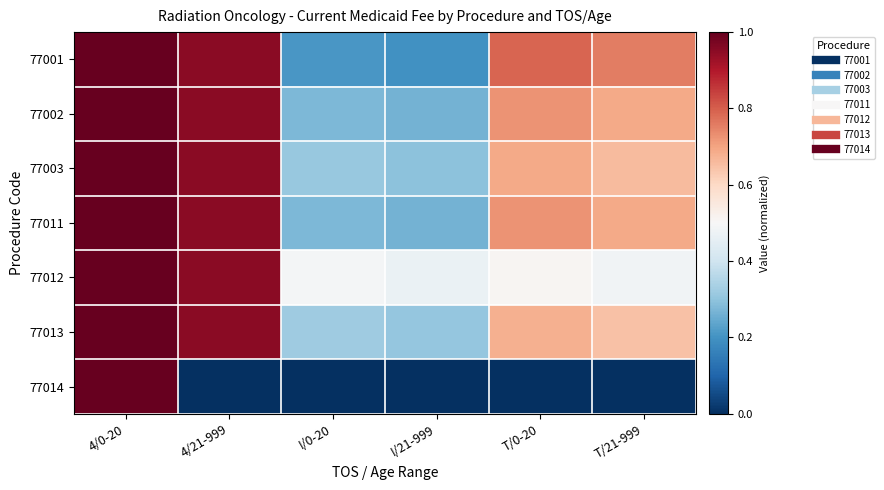

What is the total value across all series at 4/21-999?

5.7